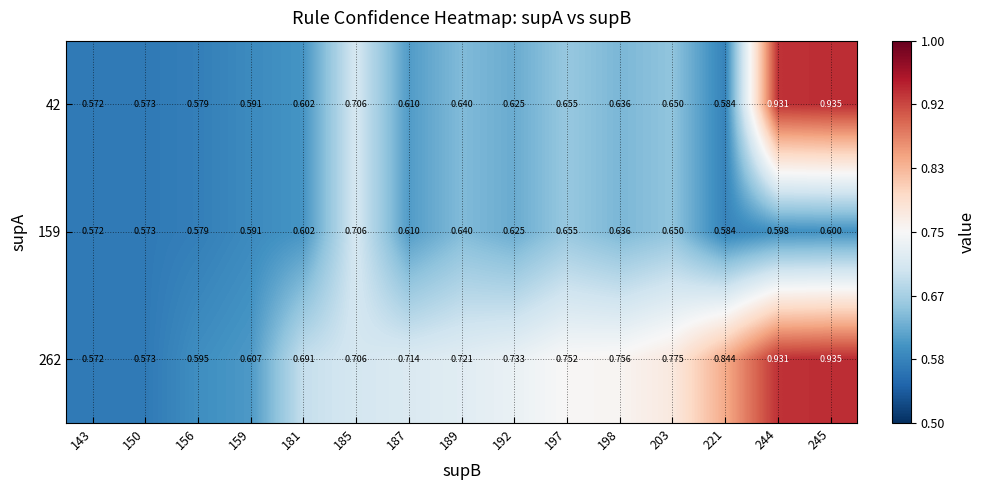

Is the value of 159 at 181 greater than the value of 262 at 245?

No